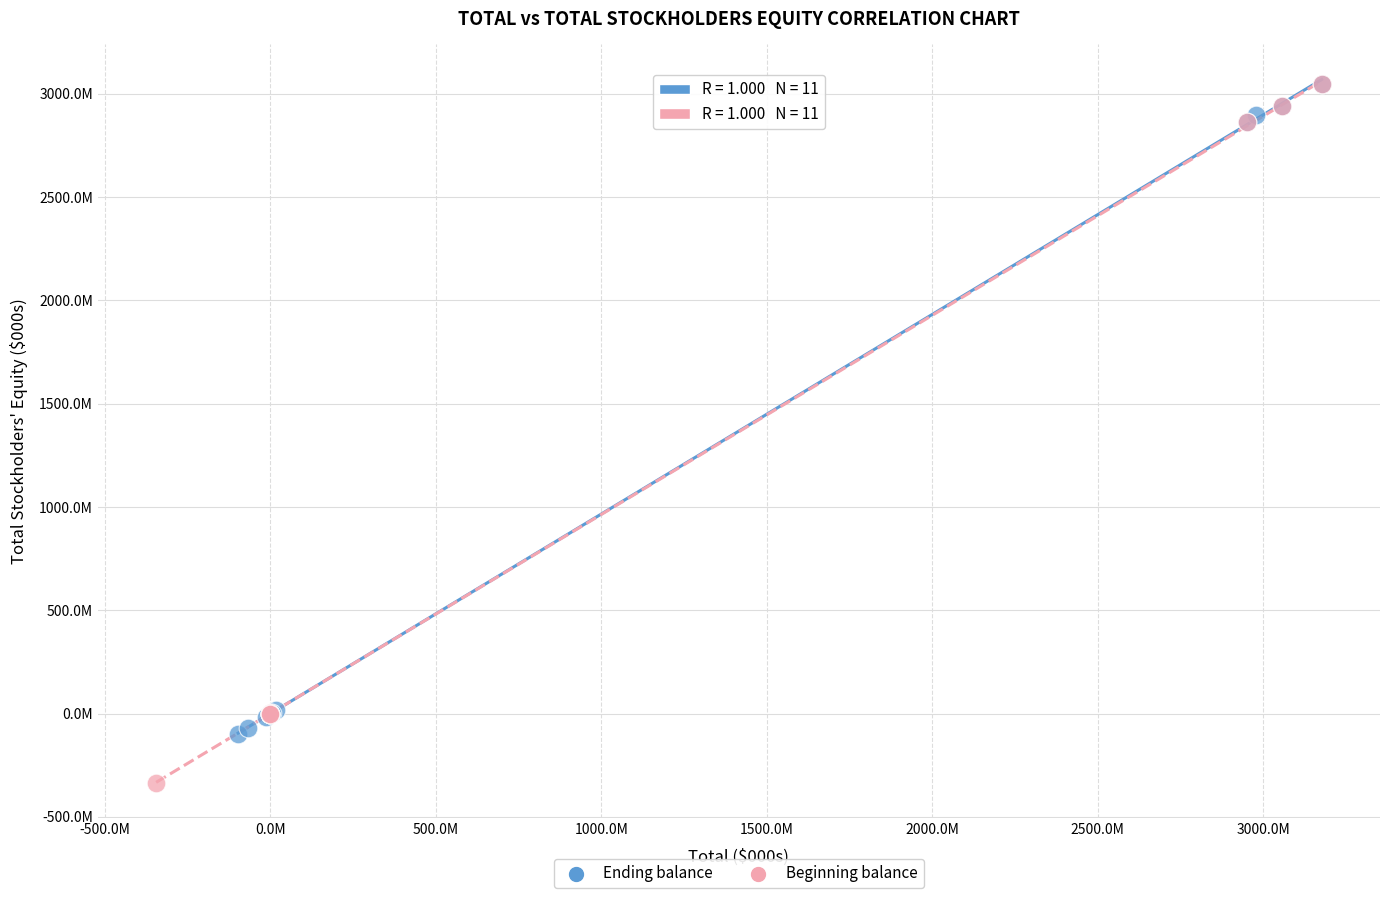

Which series has the widest spread of Y values?

Beginning balance